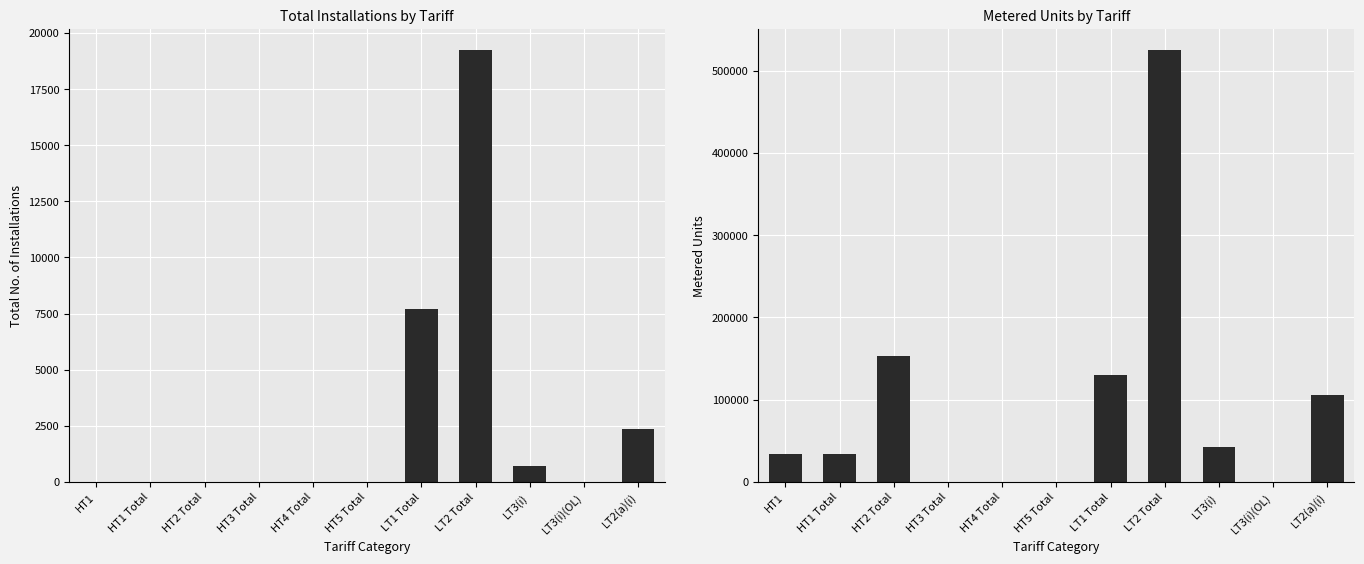

What is the difference between the maximum and minimum values in the Metered Units series?

524634